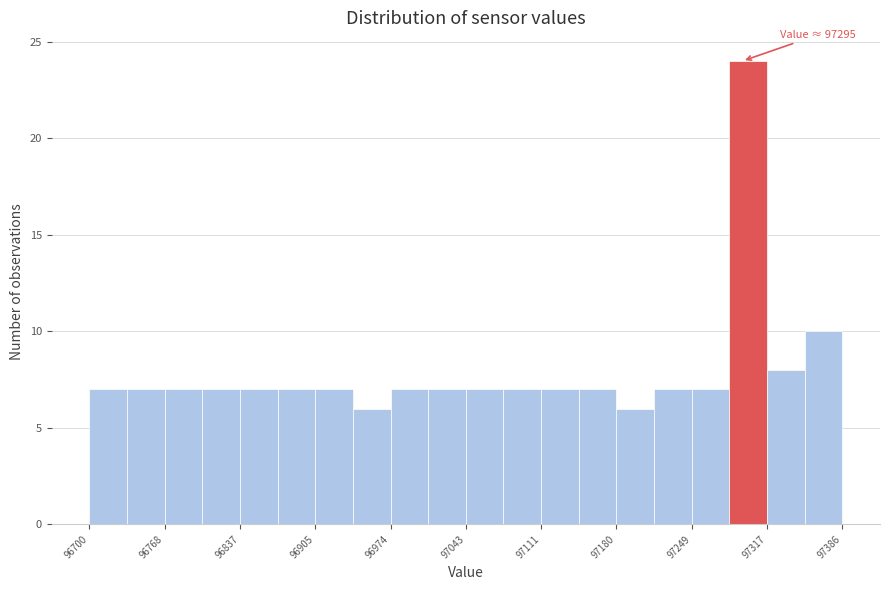

Read against the x-axis, roughly where is the centre of the tallest bar?

97300